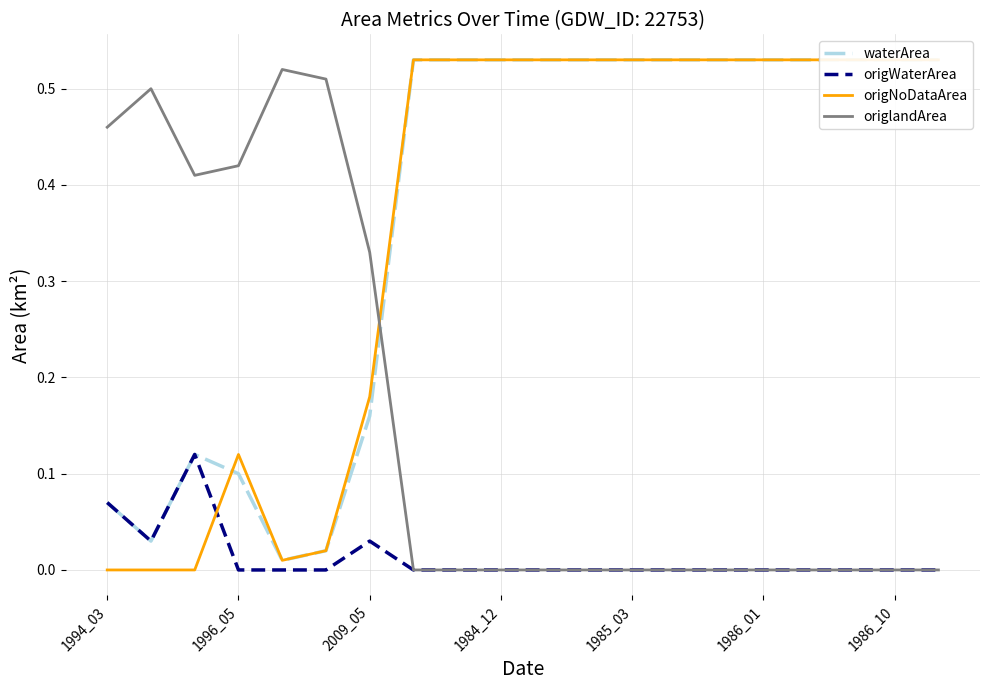

At which category is the sum across all series the highest?

7